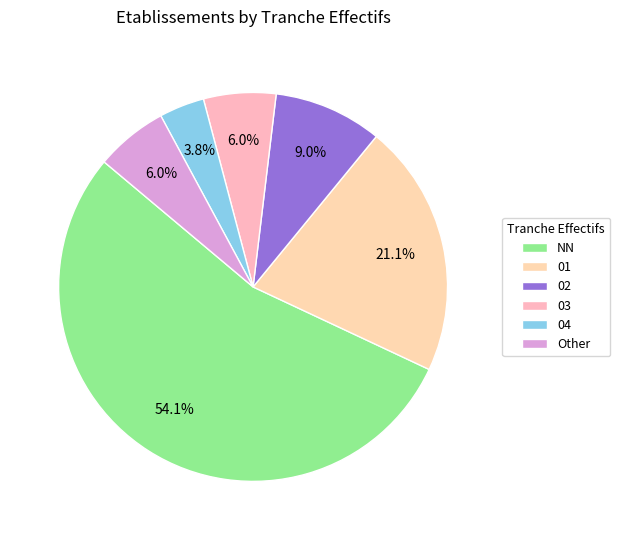

What percentage is NOT represented by 01?

78.9%